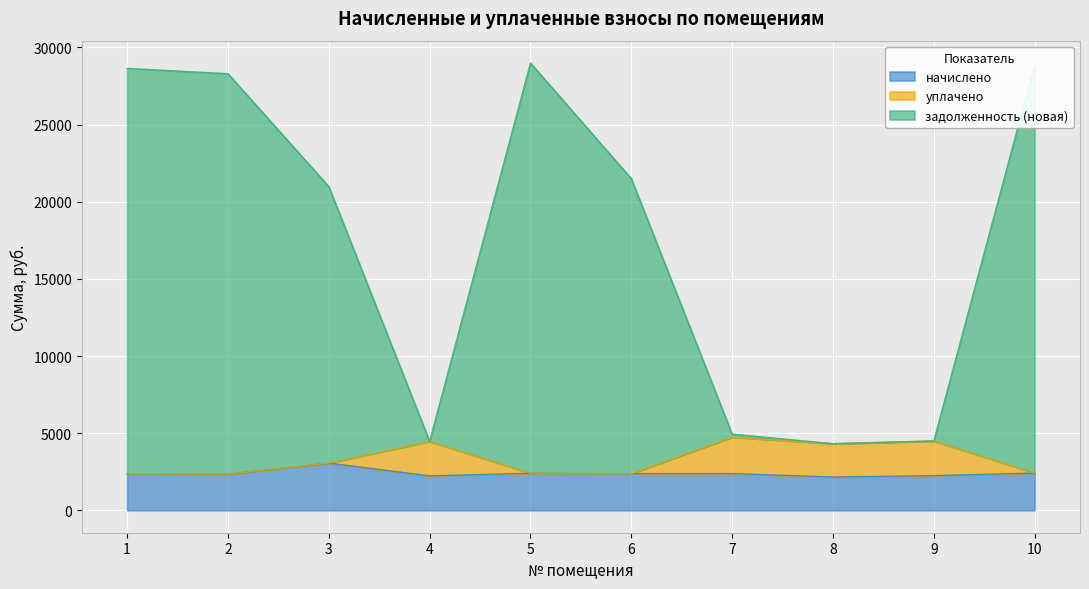

Which series changed the most between 5 and 9?

задолженность (новая)